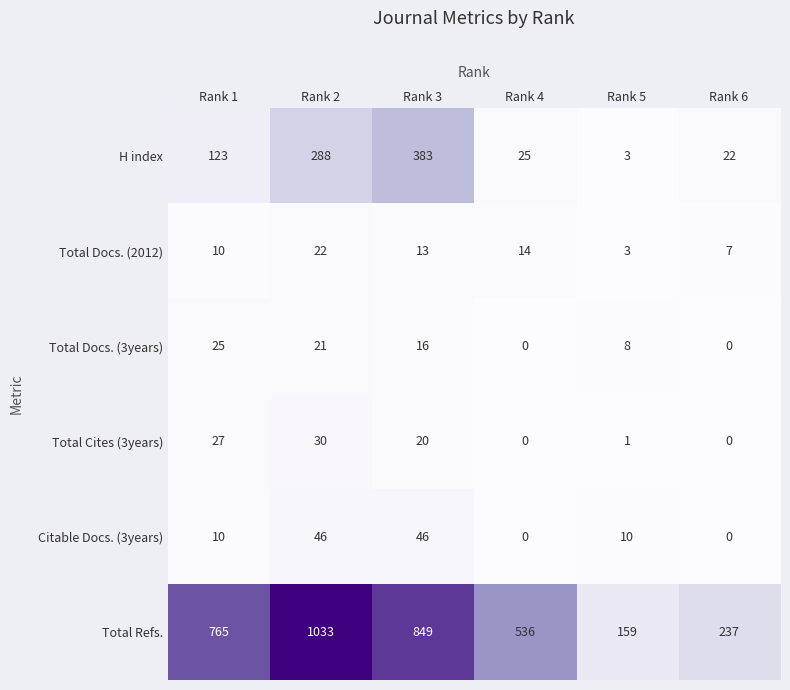

What is the maximum value for H index?

383